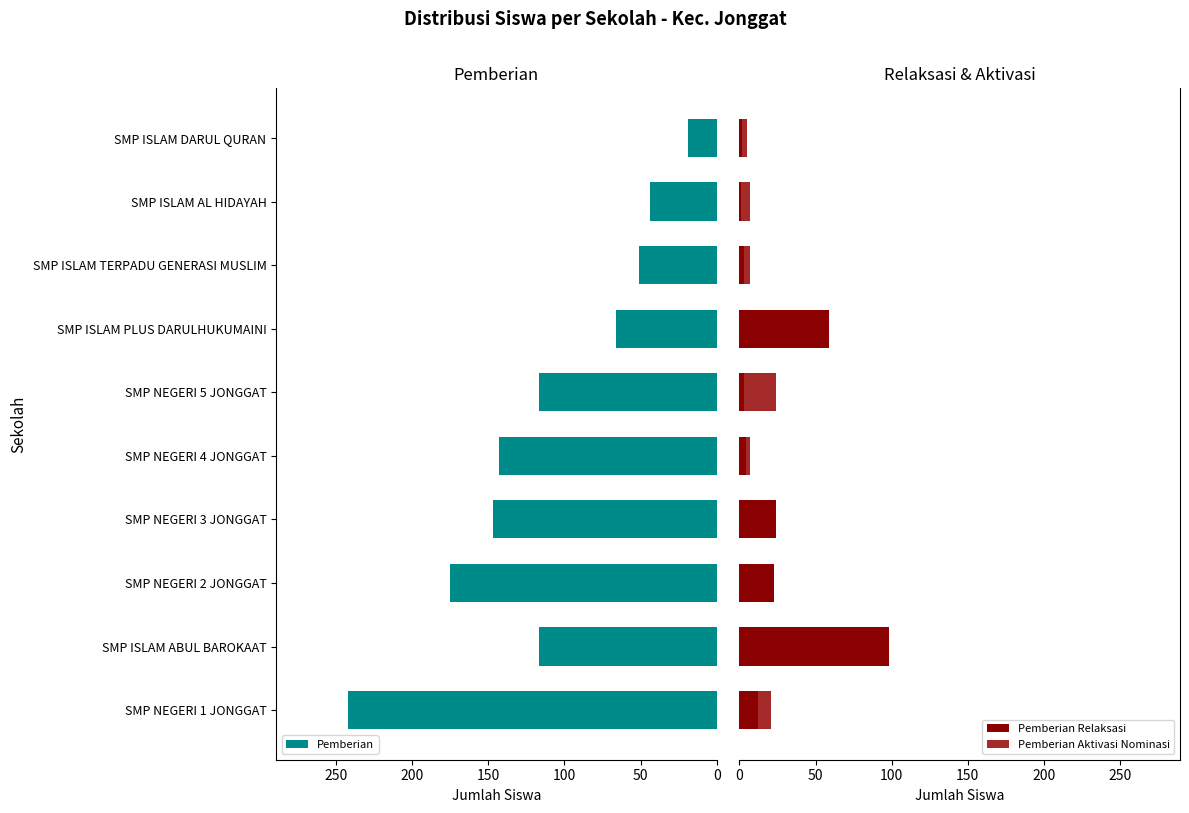

What is the maximum value for Pemberian Relaksasi?

98